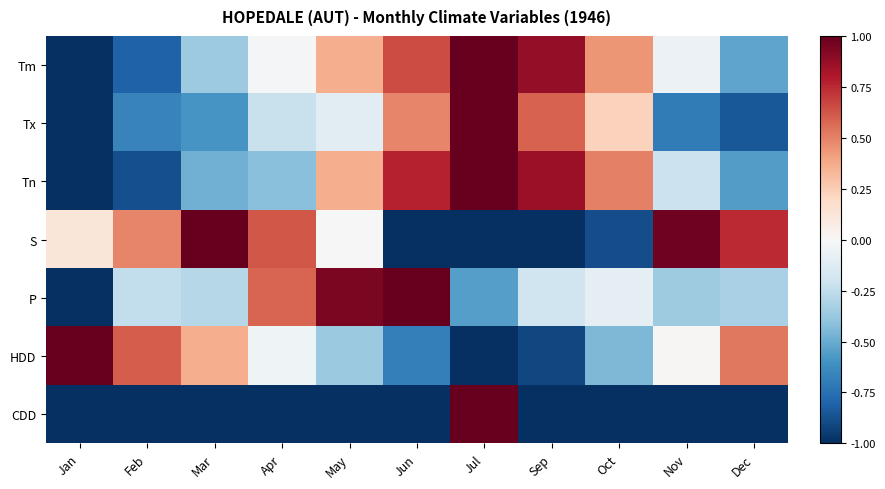

Reading right to left, list all the values displayed in this chart.

Tm: Dec=-0.5	Nov=-0.1	Oct=0.4	Sep=0.9	Jul=1.0	Jun=0.7	May=0.4	Apr=-0.0	Mar=-0.4	Feb=-0.8	Jan=-1.0
Tx: Dec=-0.8	Nov=-0.7	Oct=0.2	Sep=0.6	Jul=1.0	Jun=0.5	May=-0.1	Apr=-0.2	Mar=-0.6	Feb=-0.7	Jan=-1.0
Tn: Dec=-0.6	Nov=-0.2	Oct=0.5	Sep=0.9	Jul=1.0	Jun=0.8	May=0.4	Apr=-0.4	Mar=-0.5	Feb=-0.9	Jan=-1.0
S: Dec=0.7	Nov=1.0	Oct=-0.9	Sep=-1.0	Jul=-1.0	Jun=-1.0	May=-0.0	Apr=0.6	Mar=1.0	Feb=0.5	Jan=0.1
P: Dec=-0.3	Nov=-0.4	Oct=-0.1	Sep=-0.2	Jul=-0.5	Jun=1.0	May=0.9	Apr=0.6	Mar=-0.3	Feb=-0.2	Jan=-1.0
HDD: Dec=0.5	Nov=0.0	Oct=-0.4	Sep=-0.9	Jul=-1.0	Jun=-0.7	May=-0.4	Apr=-0.0	Mar=0.4	Feb=0.6	Jan=1.0
CDD: Dec=-1.0	Nov=-1.0	Oct=-1.0	Sep=-1.0	Jul=1.0	Jun=-1.0	May=-1.0	Apr=-1.0	Mar=-1.0	Feb=-1.0	Jan=-1.0